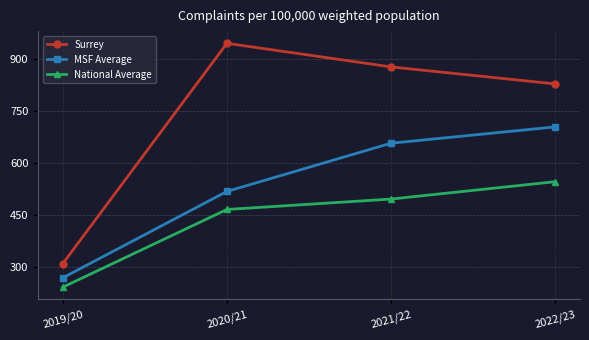

Rank the series at 2019/20 from lowest to highest value.

National Average, MSF Average, Surrey